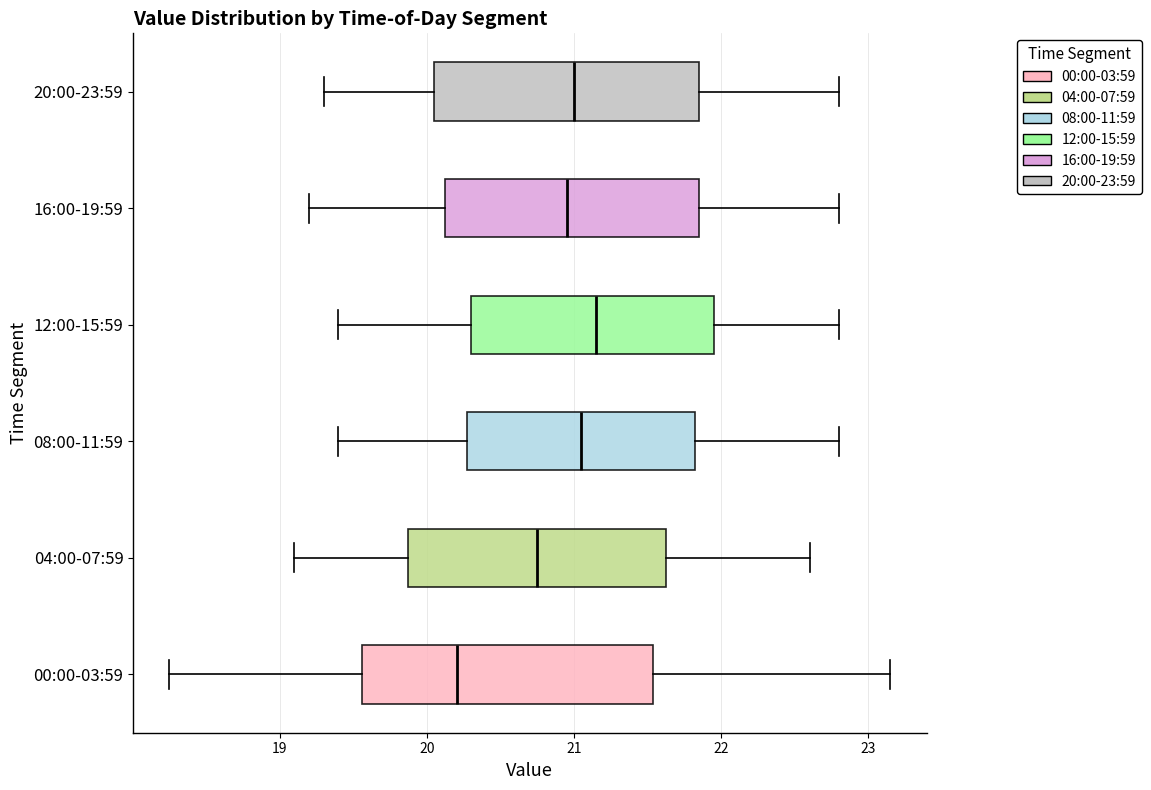

Reading bottom to top, read every box against the x-axis: the position of its median line, the range the box covers, and the ends of its whiskers. The values are not printed on the chart, so give them approximately, as read against the axis.

00:00-03:59: median 20.2, box 19.6 to 21.5, whiskers 18.3 to 23.2
04:00-07:59: median 20.8, box 19.9 to 21.6, whiskers 19.1 to 22.6
08:00-11:59: median 21.1, box 20.3 to 21.8, whiskers 19.4 to 22.8
12:00-15:59: median 21.2, box 20.3 to 22.0, whiskers 19.4 to 22.8
16:00-19:59: median 21.0, box 20.1 to 21.9, whiskers 19.2 to 22.8
20:00-23:59: median 21.0, box 20.1 to 21.9, whiskers 19.3 to 22.8